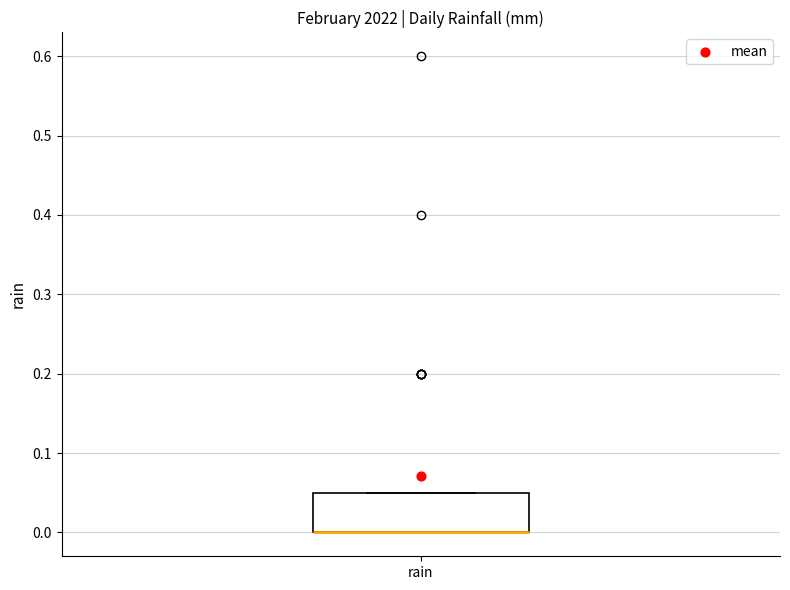

Transcribe this box plot: give where the median line is, the range the box spans, and where the two whiskers end, as read against the y-axis. The values are not printed on the chart, so give them approximately, as read against the axis.

median 0.00 (drawn on the box's lower edge), box 0.00 to 0.05, whiskers 0.00 to 0.05